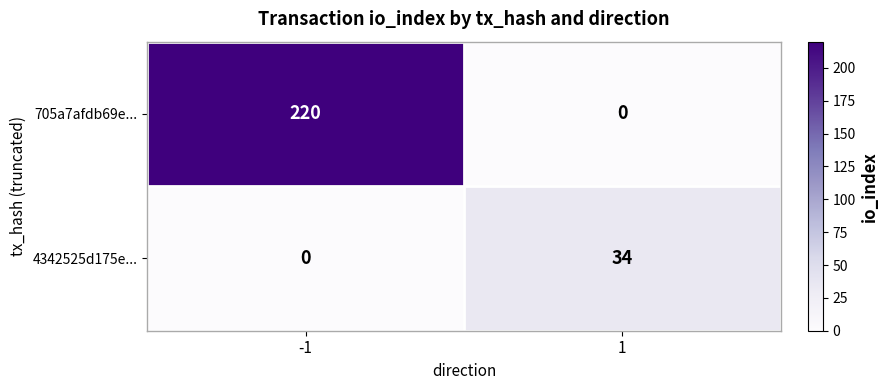

What is the sum of all 4342525d175e... values?

34